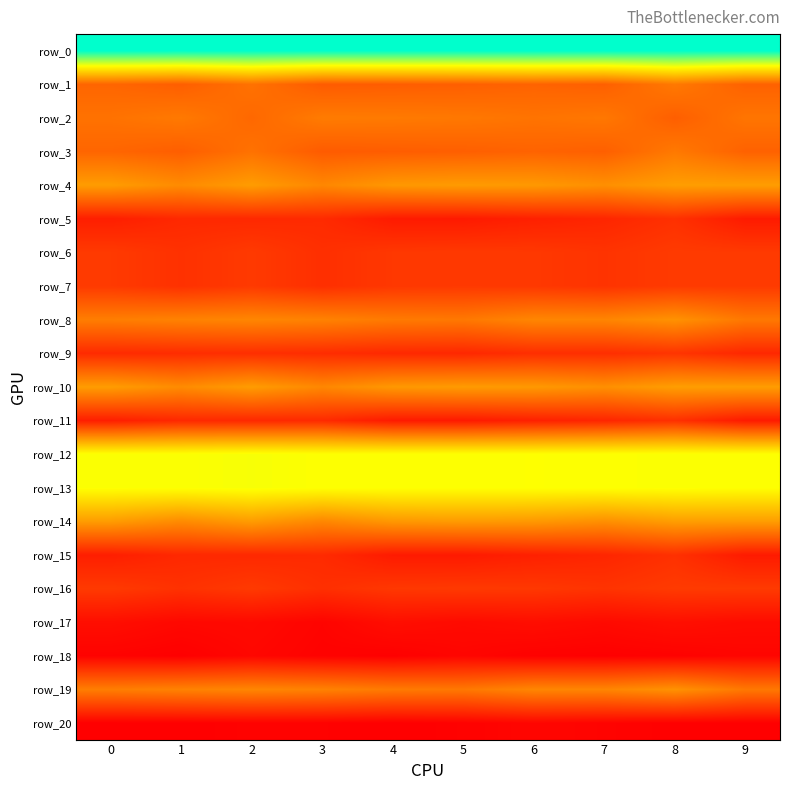

Which series changed the most between 3 and 5?

row_4